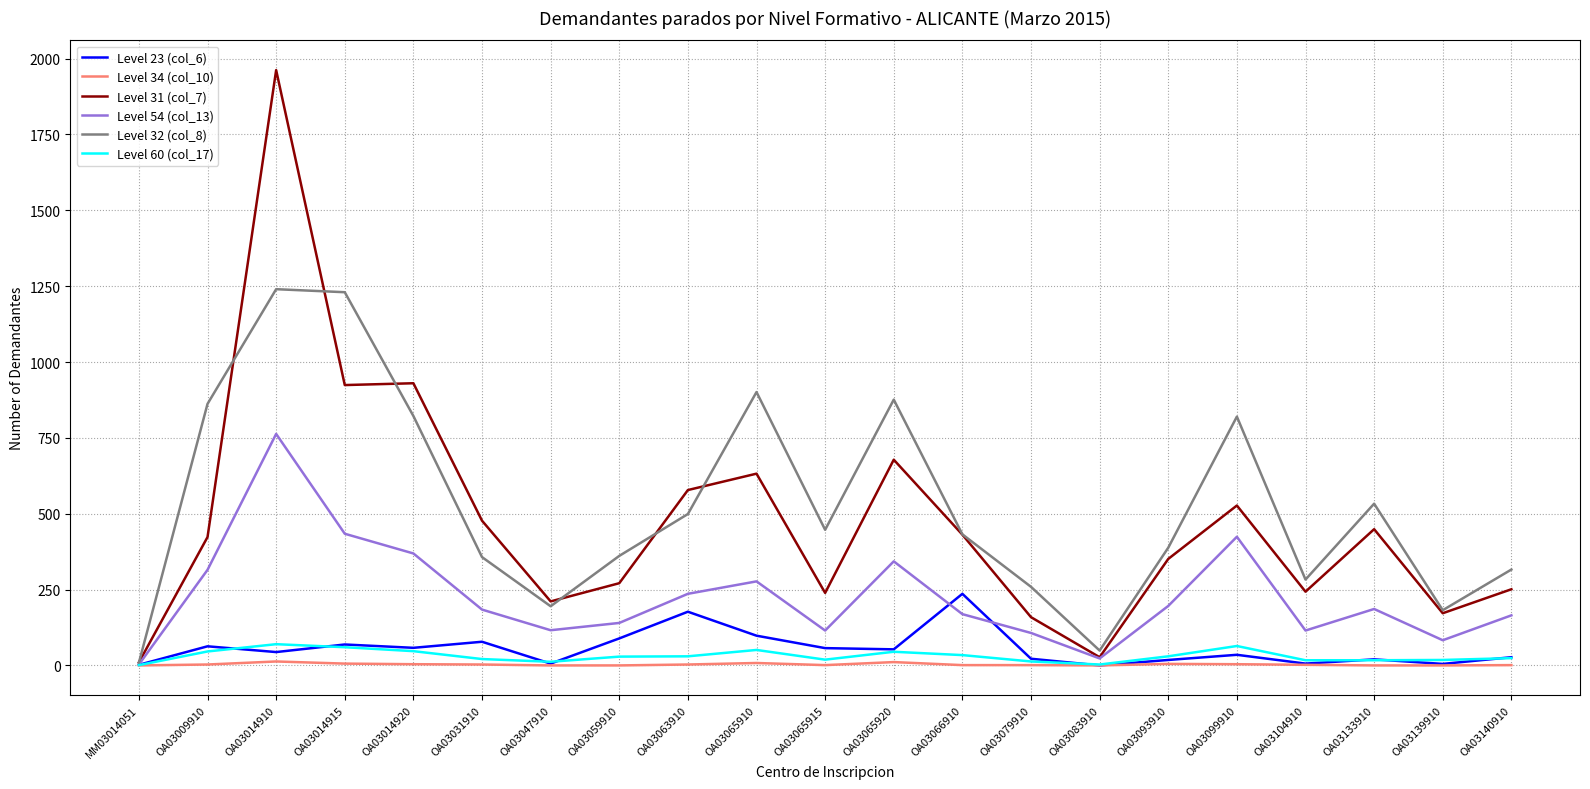

What is the difference between the highest and lowest values at OA03014920?

926